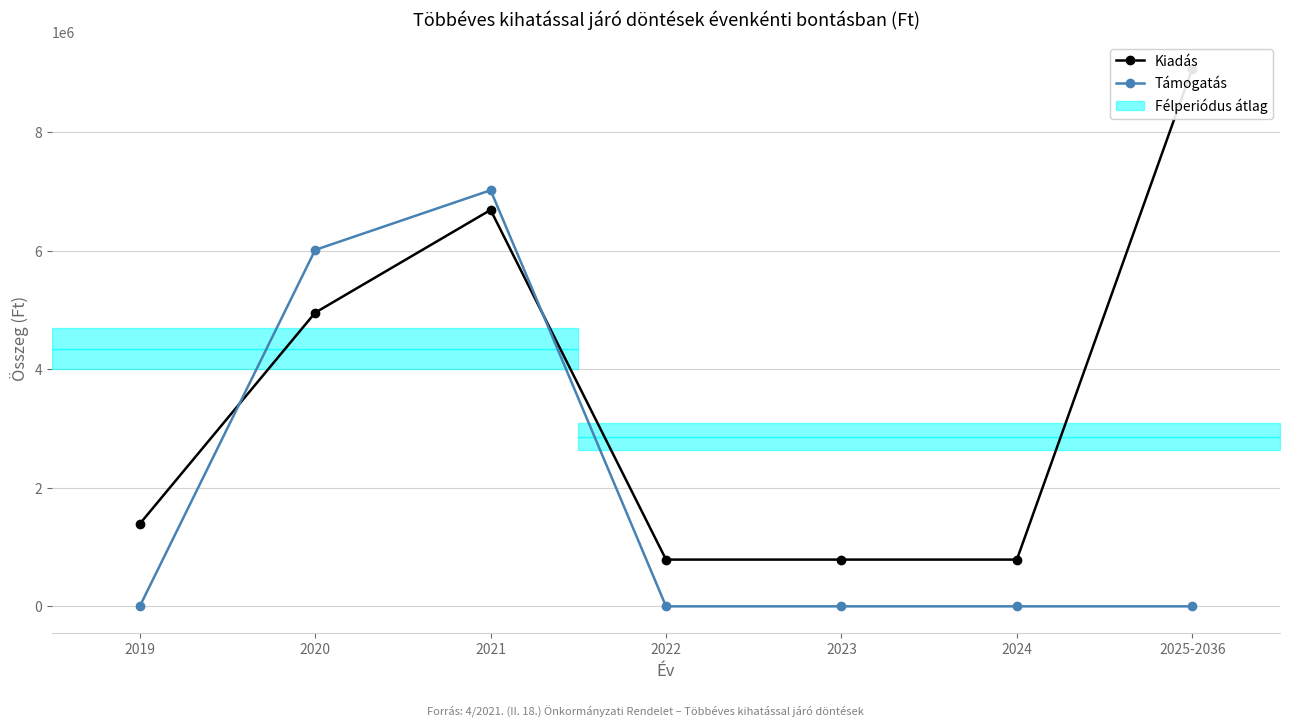

Which category has the highest value across all series?

2025-2036